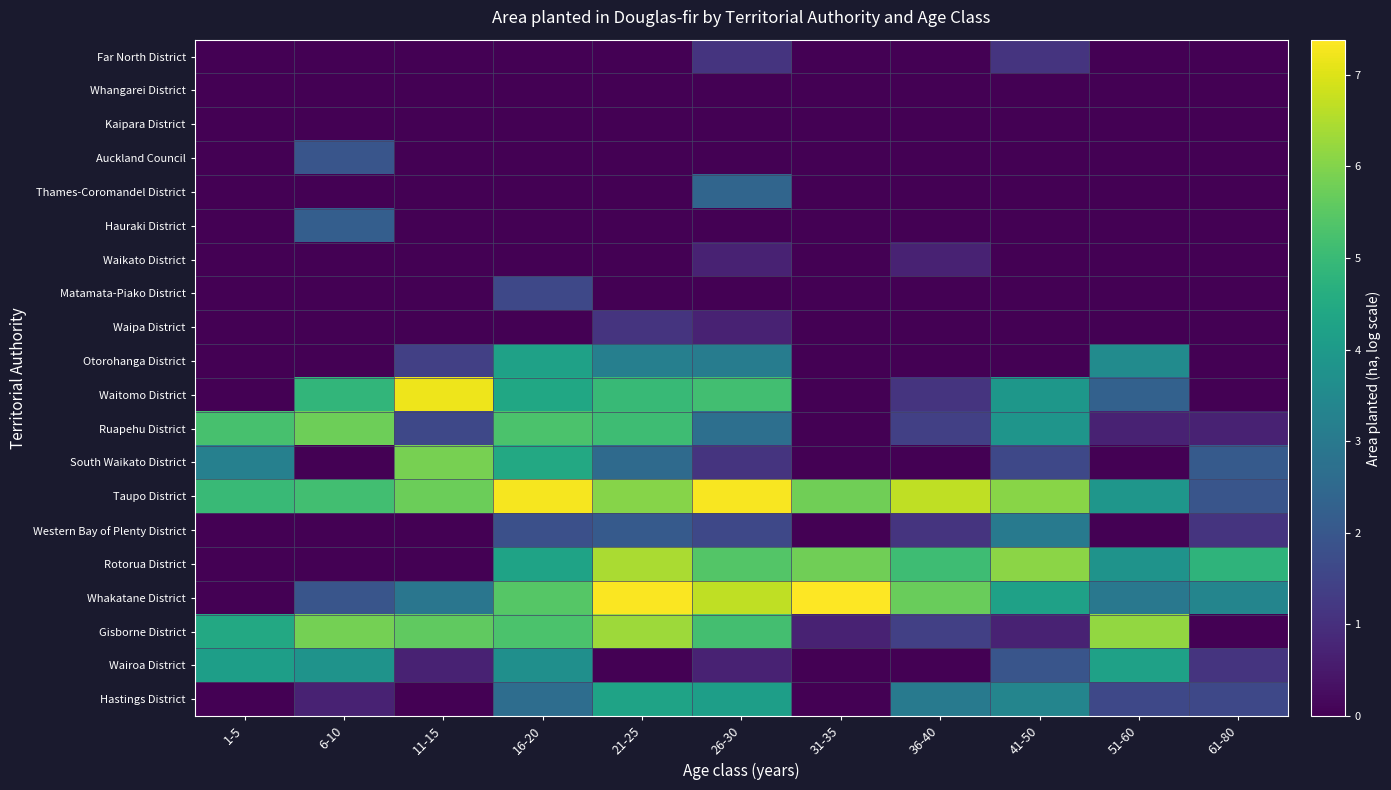

At which category is the sum across all series the highest?

16-20